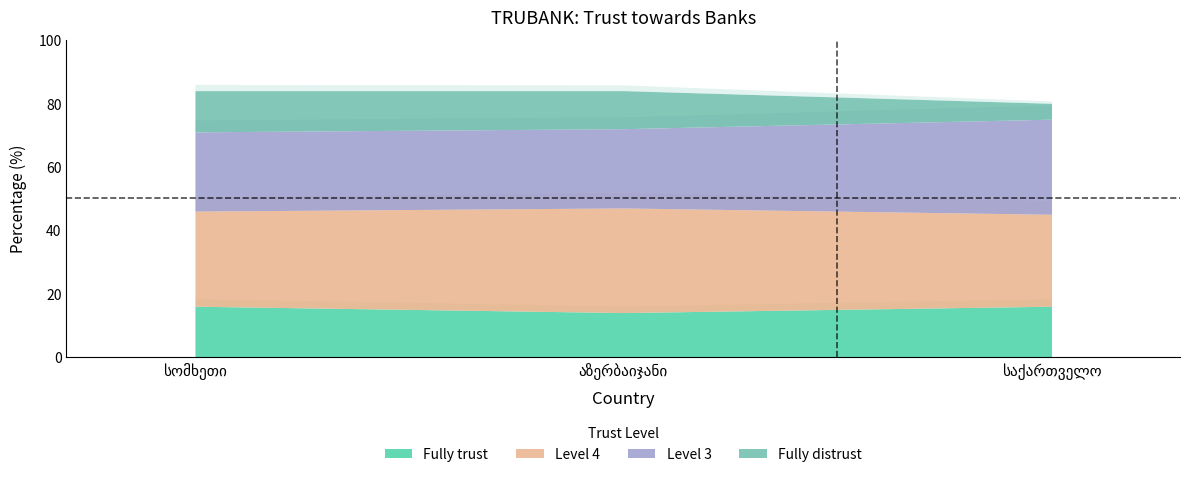

At which label does Fully distrust first exceed 12?

სომხეთი